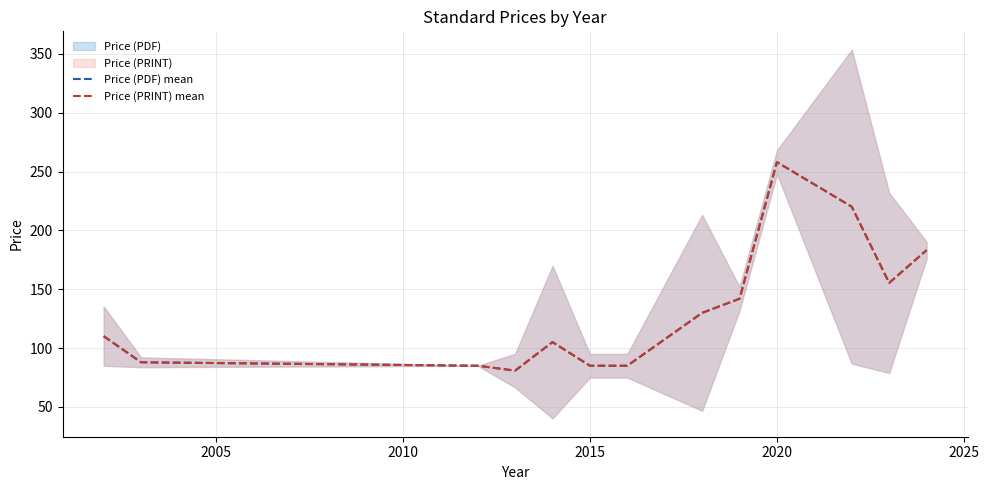

What is the minimum value shown in the chart?

80.9